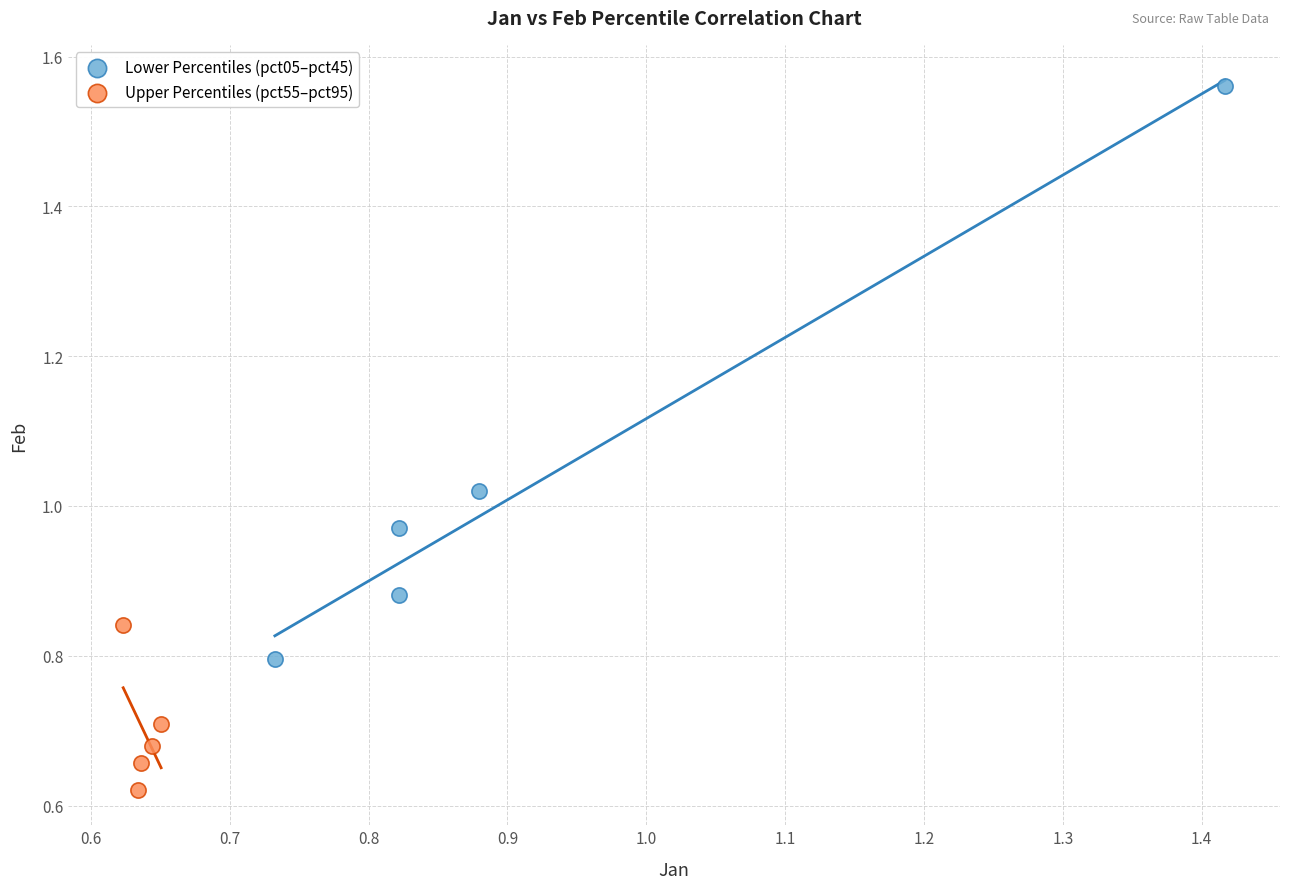

Which series has the widest spread of Y values?

Lower Percentiles (pct05–pct45)